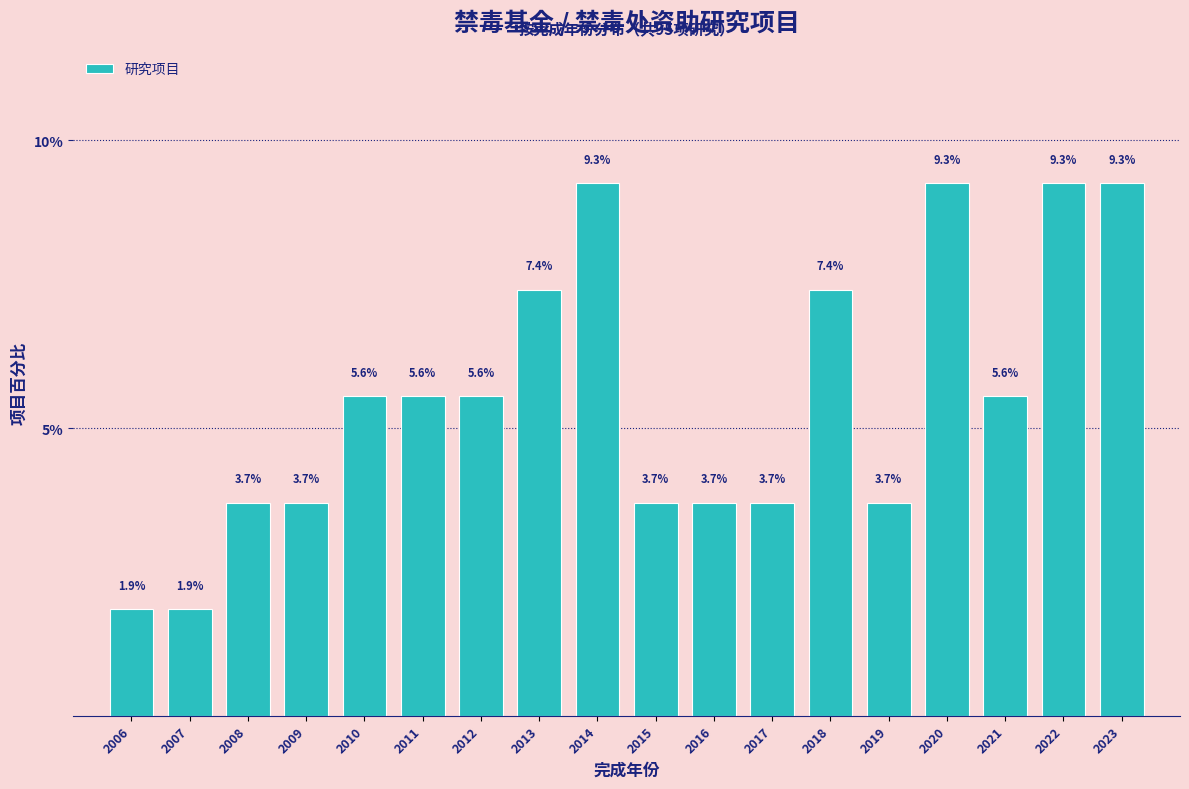

Reading right to left, what are all the values shown in this chart?

2023=9.3	2022=9.3	2021=5.6	2020=9.3	2019=3.7	2018=7.4	2017=3.7	2016=3.7	2015=3.7	2014=9.3	2013=7.4	2012=5.6	2011=5.6	2010=5.6	2009=3.7	2008=3.7	2007=1.9	2006=1.9